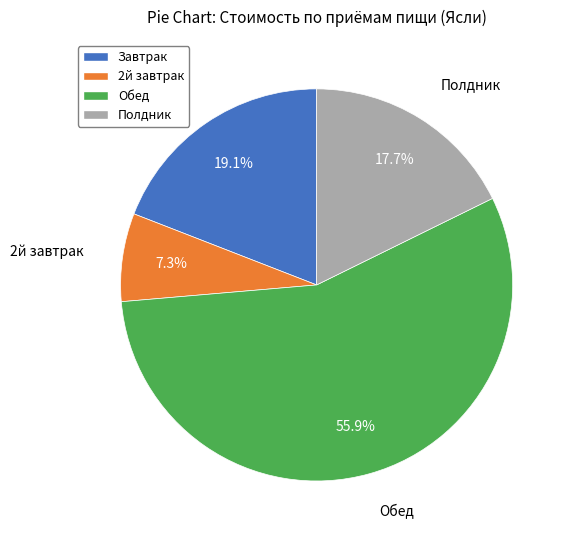

Count the number of slices in the pie.

4